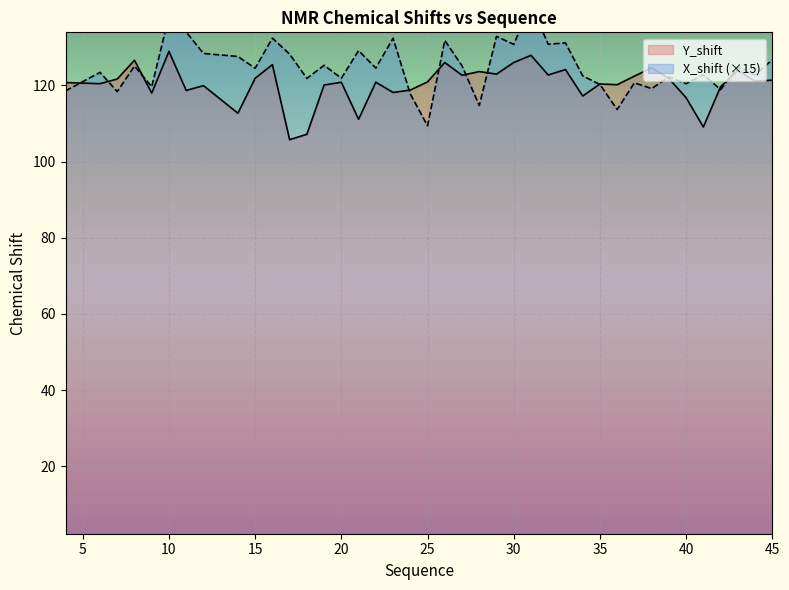

Which category has the highest value across all series?

31